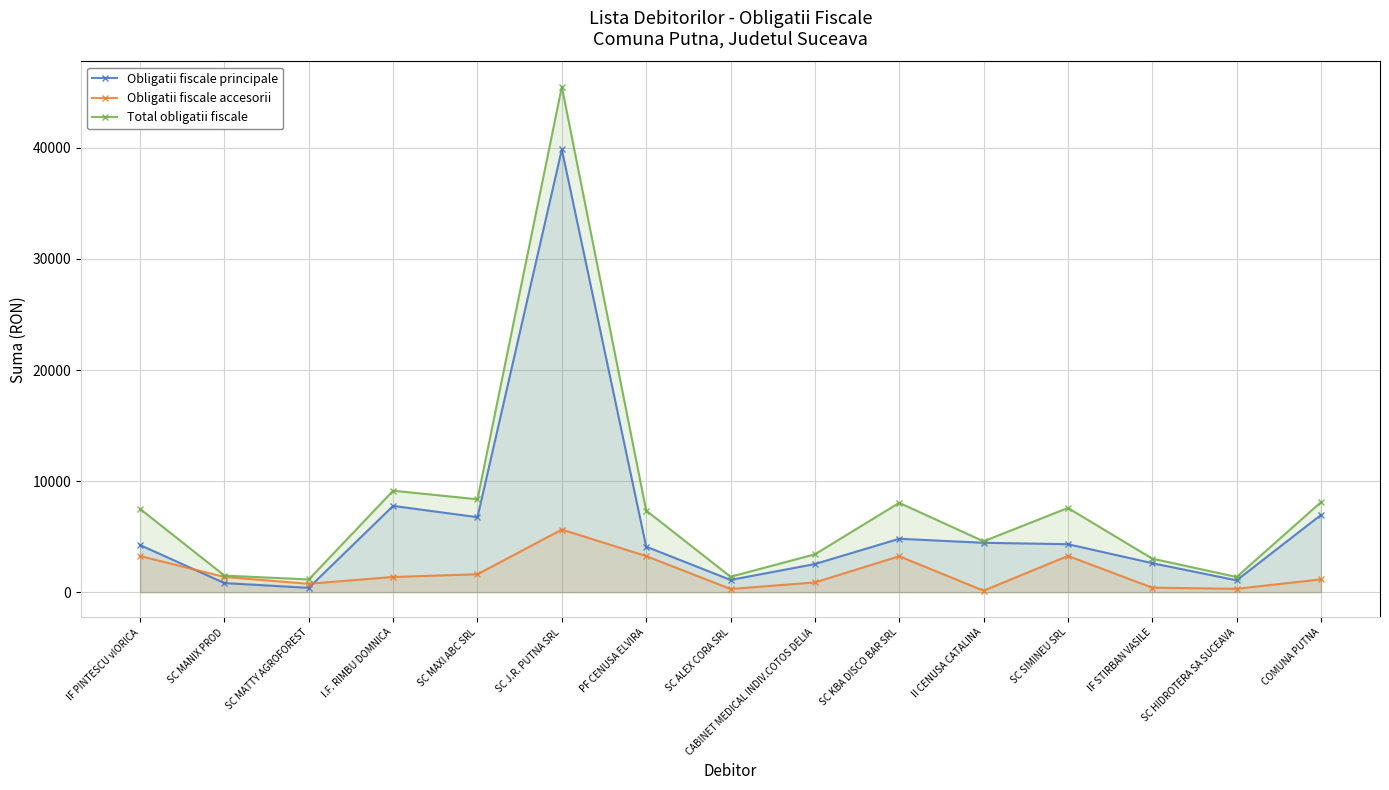

At which category does the chart reach its peak across all series?

SC J.R. PUTNA SRL